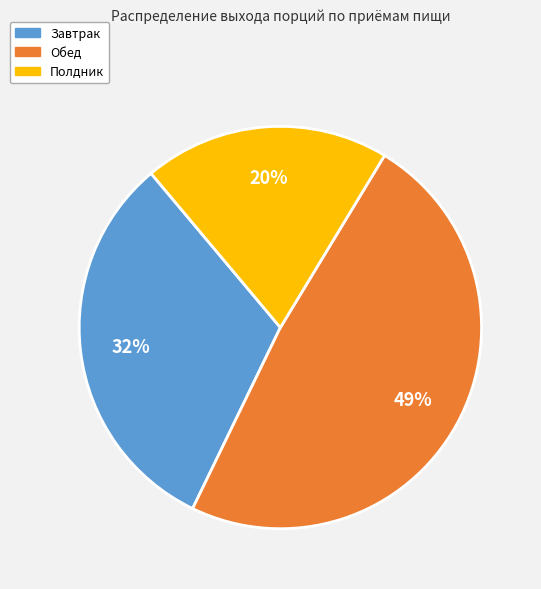

How many slices are in this pie chart?

3